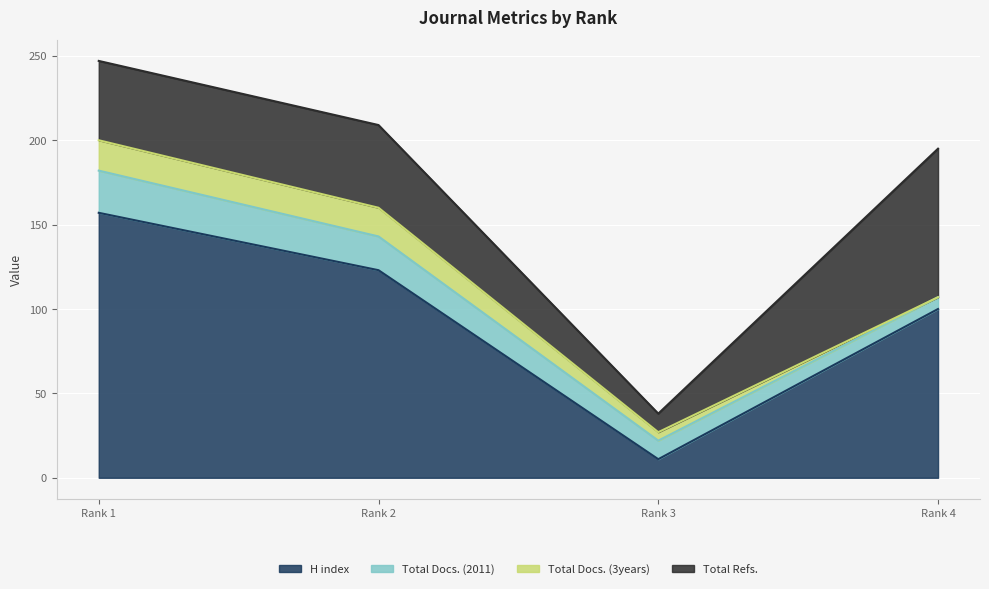

Is the value of Total Docs. (3years) at Rank 4 greater than the value of Total Refs. at Rank 1?

No